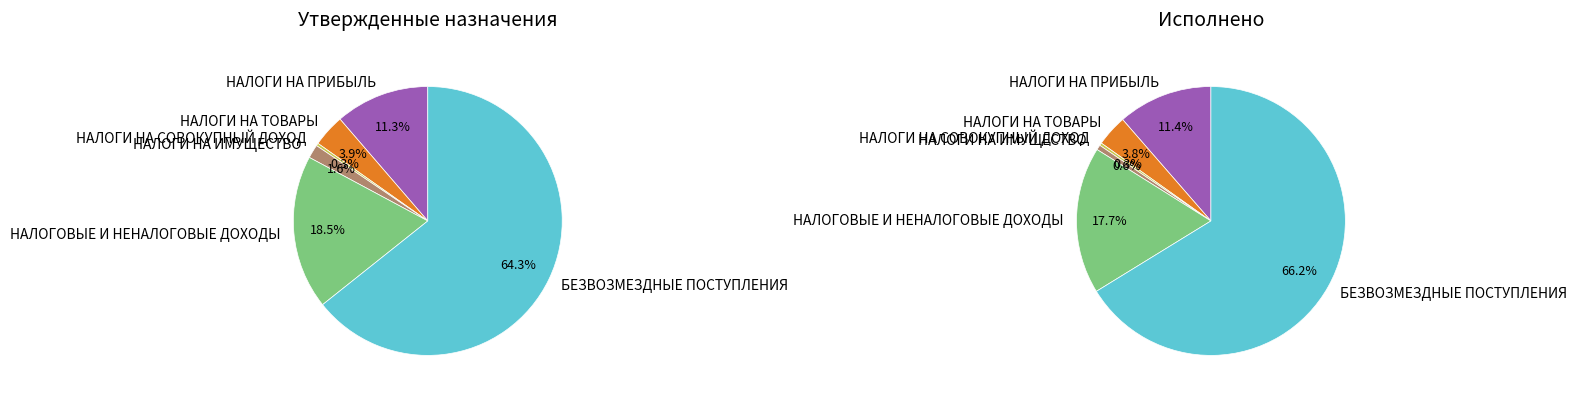

Does БЕЗВОЗМЕЗДНЫЕ ПОСТУПЛЕНИЯ account for over 50% of the chart?

Yes